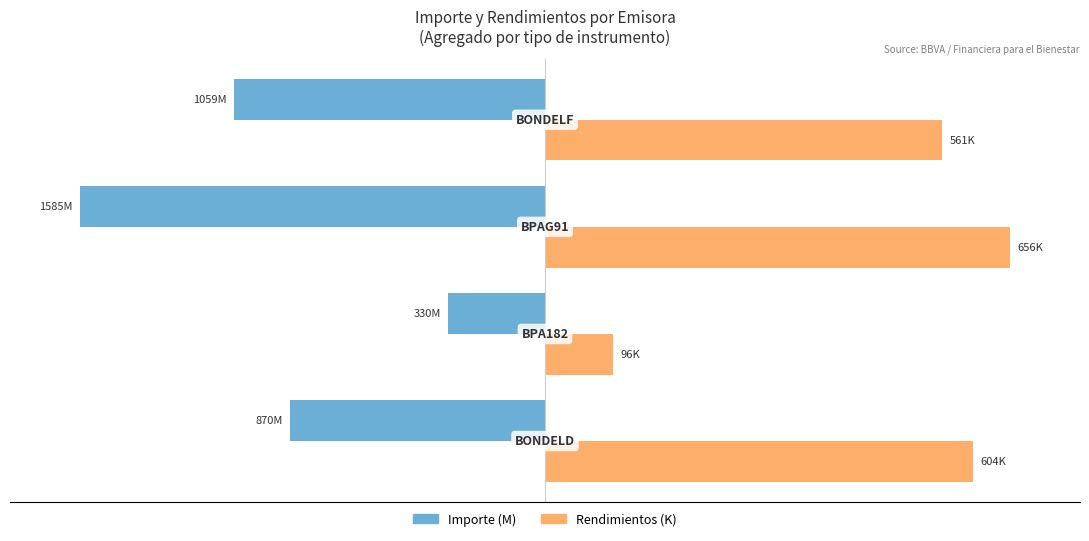

At how many categories does at least one series exceed 0?

4